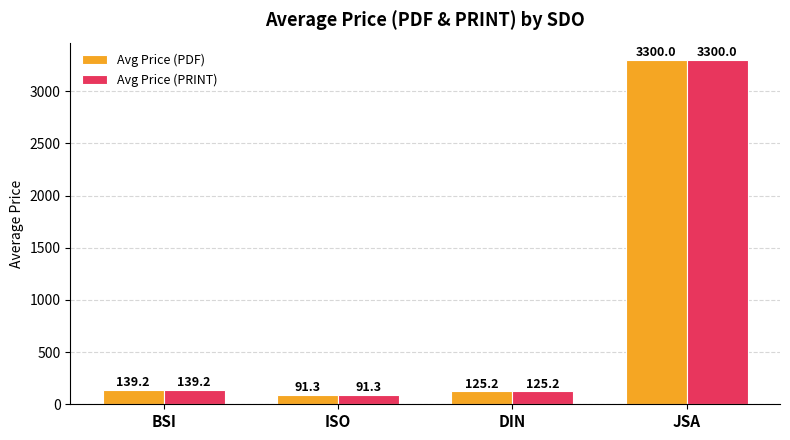

Does the chart contain stacked bars?

No